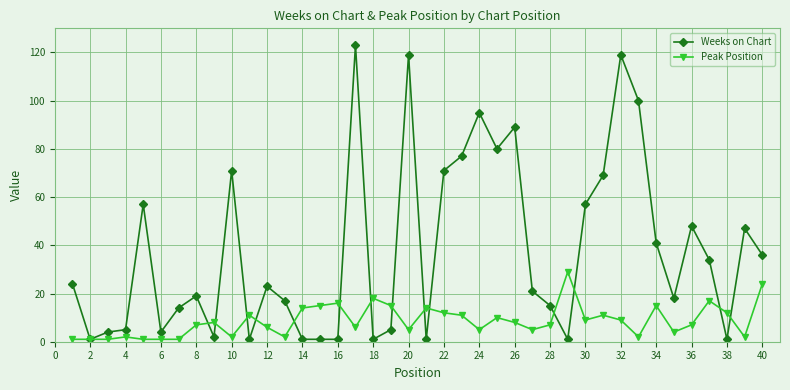

What is the highest value of the Peak Position series?

29